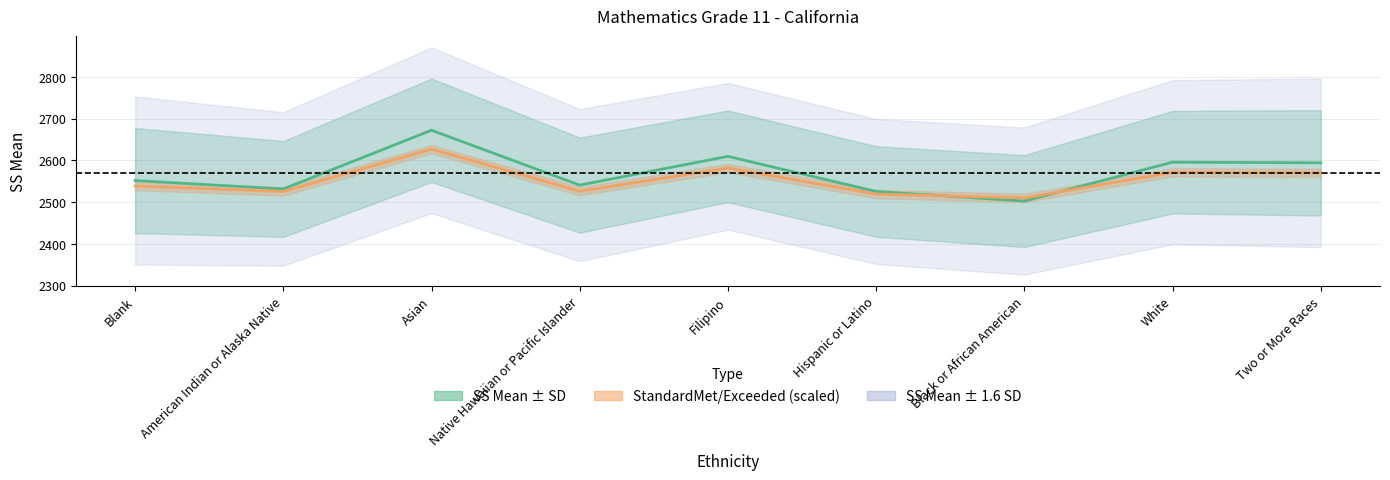

True or false: StandardMet/Exceeded has more than 0 interior local peaks.

True